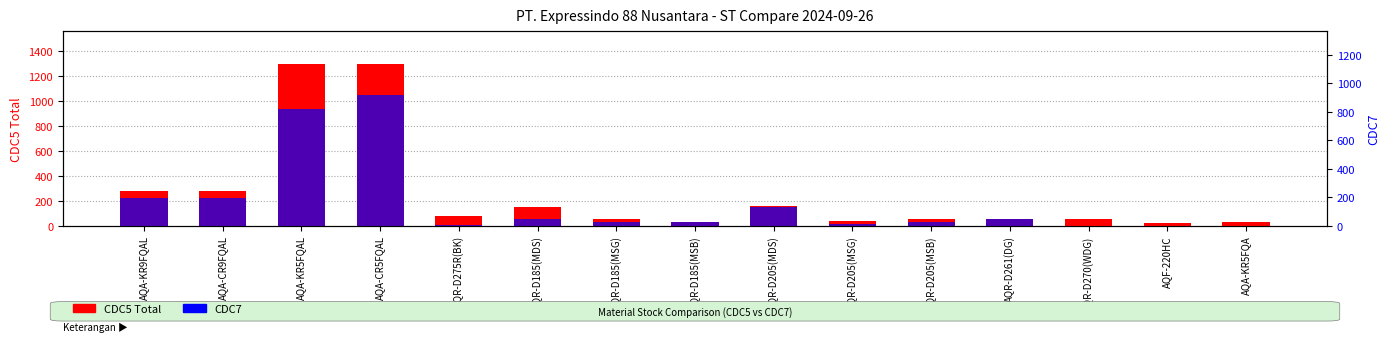

What is the spread (max minus min) of values at AQA-KR5FQAL?

367